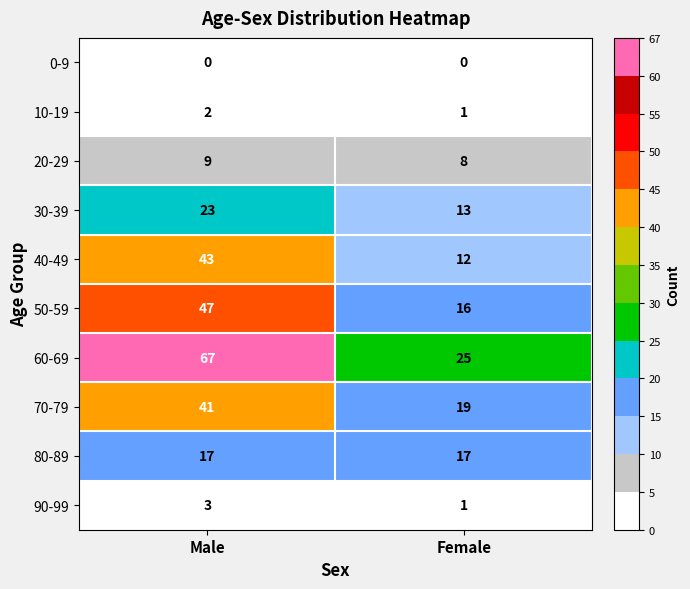

Which series changed the most between Male and Female?

60-69